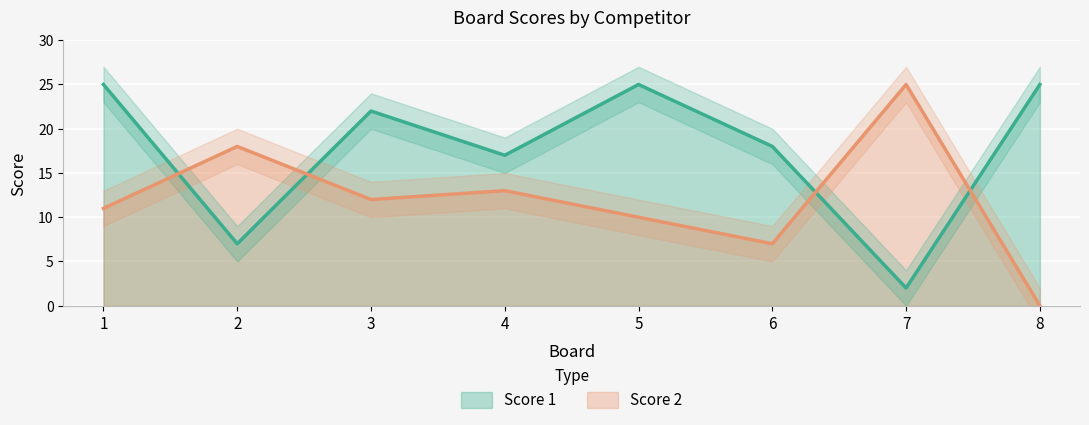

Rank the series by their maximum value, from highest to lowest.

Score 1, Score 2